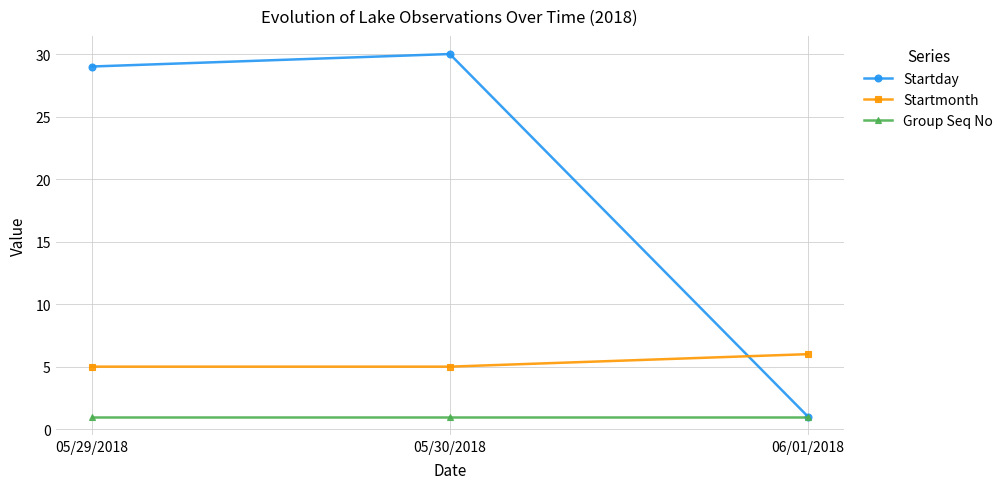

Rank the series by their maximum value, from lowest to highest.

Group Seq No, Startmonth, Startday